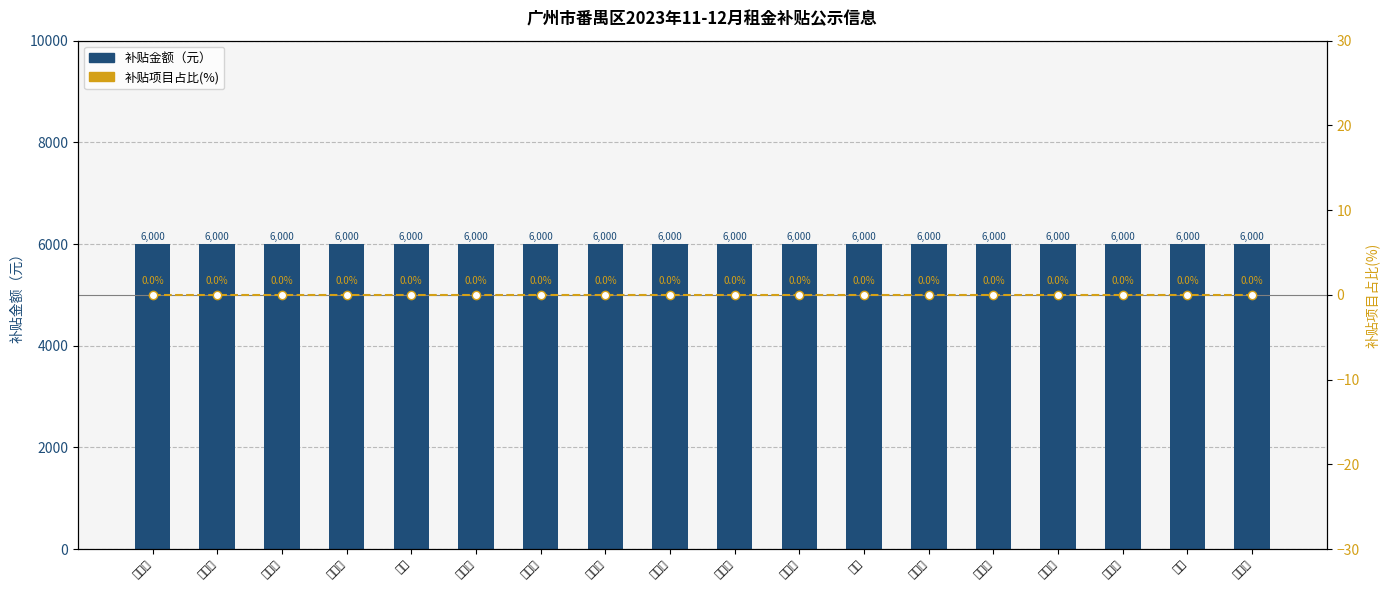

List the labels in order of 补贴金额（元） value, largest first.

袁君辉, 陈丽仁, 曹普玲, 郑东南, 林锐, 徐洋鑫, 韩文锋, 郑曼茹, 罗志胜, 石美娇, 张君光, 阮诚, 陈美婷, 赖飞嫦, 裴红梅, 林妙桃, 刘英, 唐婕妤